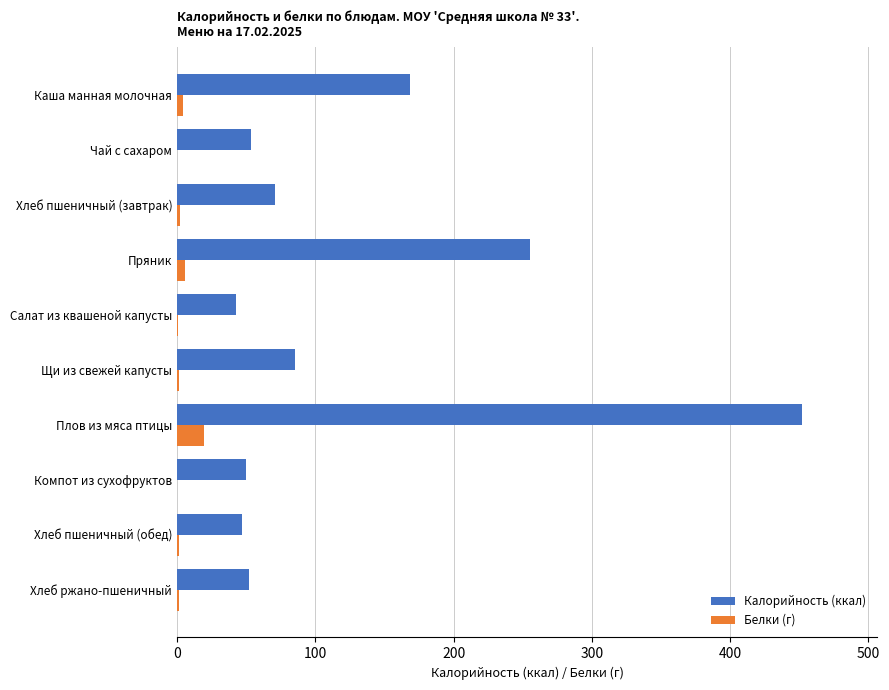

The value of Калорийность (ккал) at Щи из свежей капусты is 29.7. True or false?

False